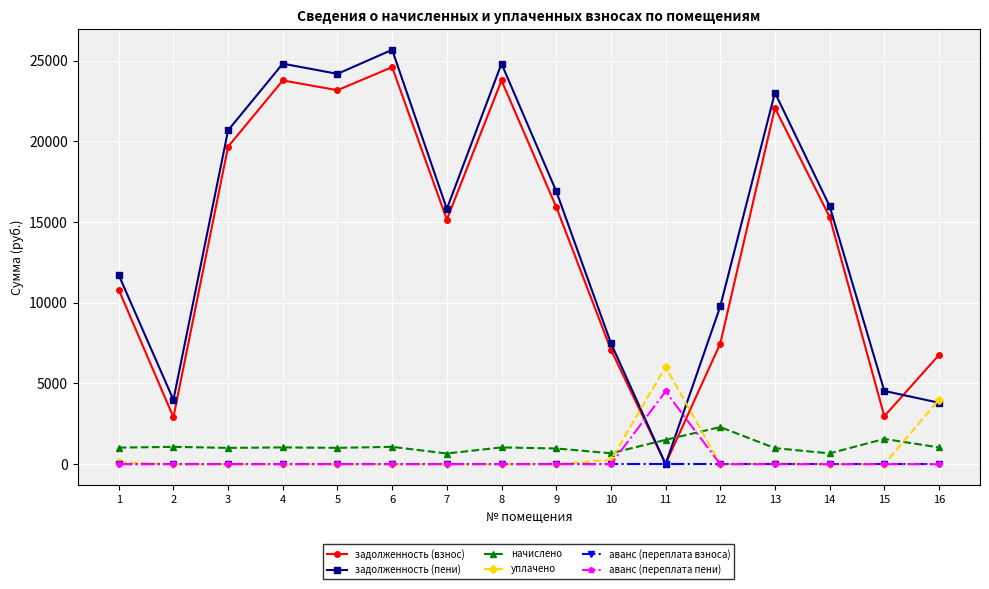

Which series changed the most between 9 and 15?

задолженность (взнос)